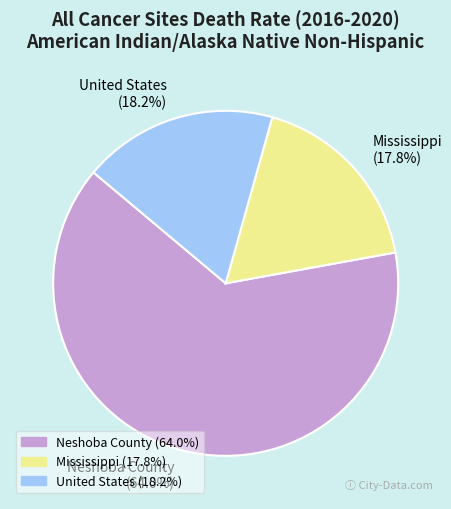

To the nearest percent, what percentage of the pie is Neshoba County?

64%